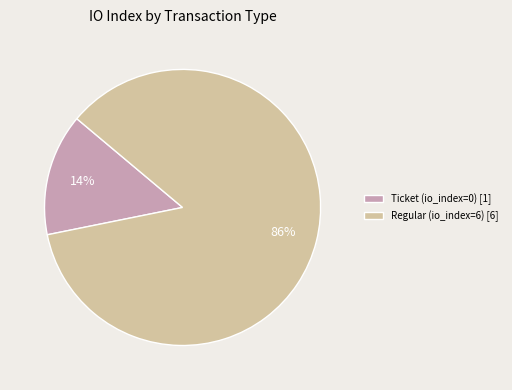

Which slice is the largest?

Regular (io_index=6) [6]